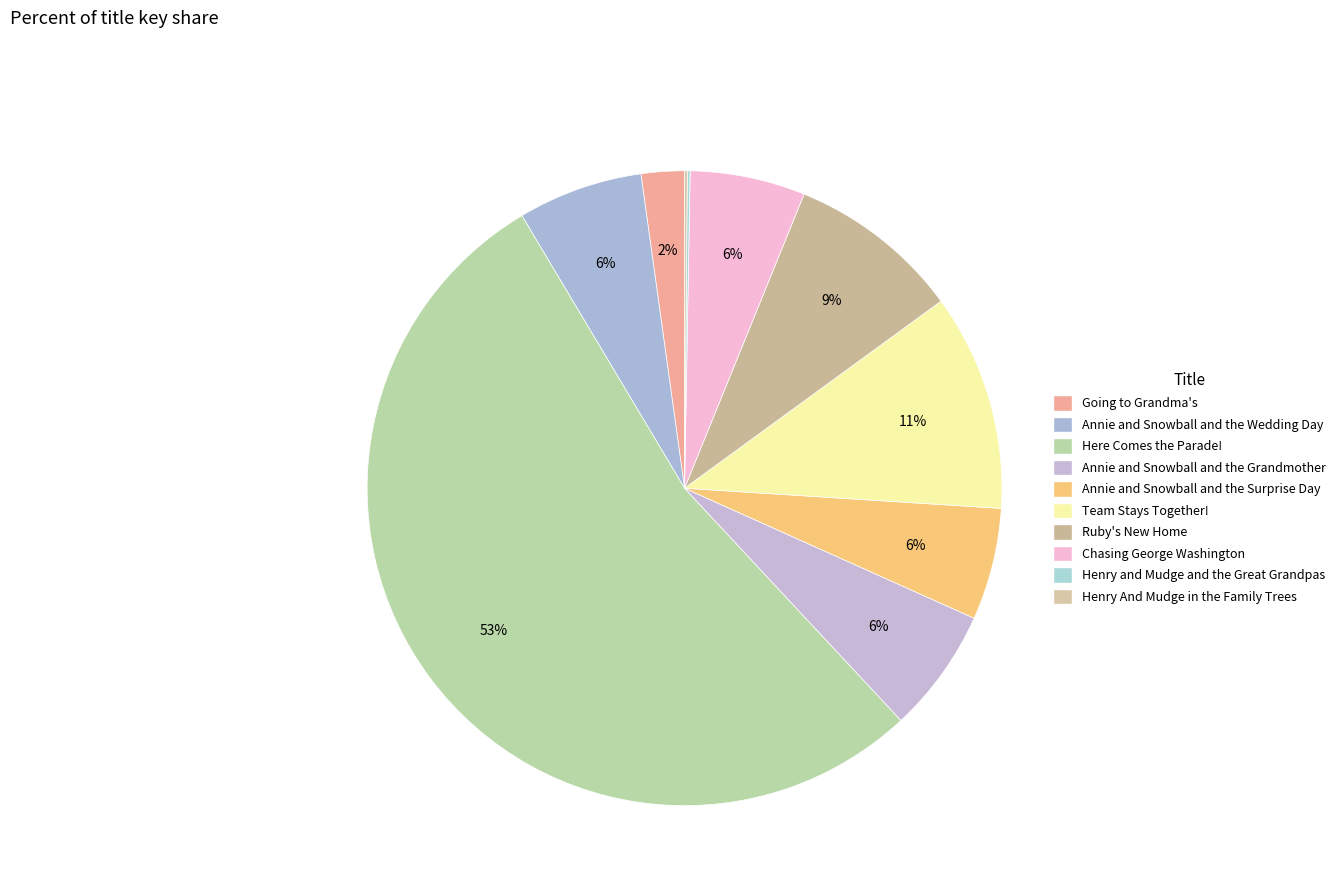

Is it true that Here Comes the Parade! is 62% of the pie?

False